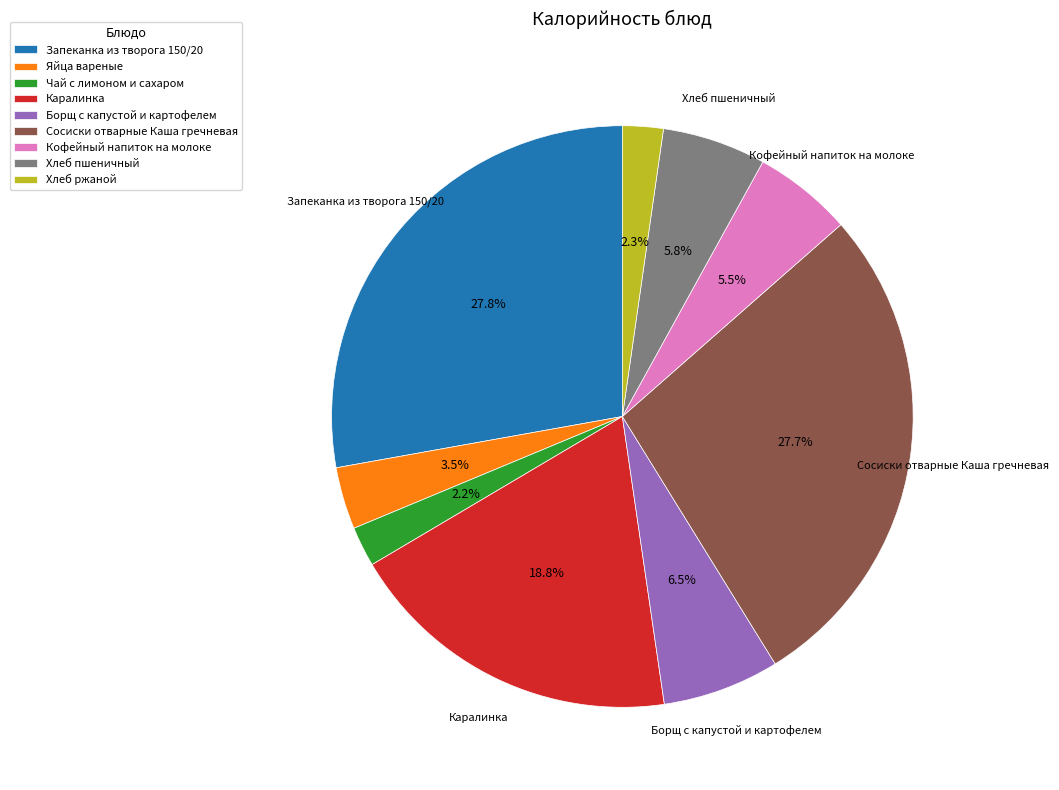

What portion of the pie excludes Чай с лимоном и сахаром?

97.8%